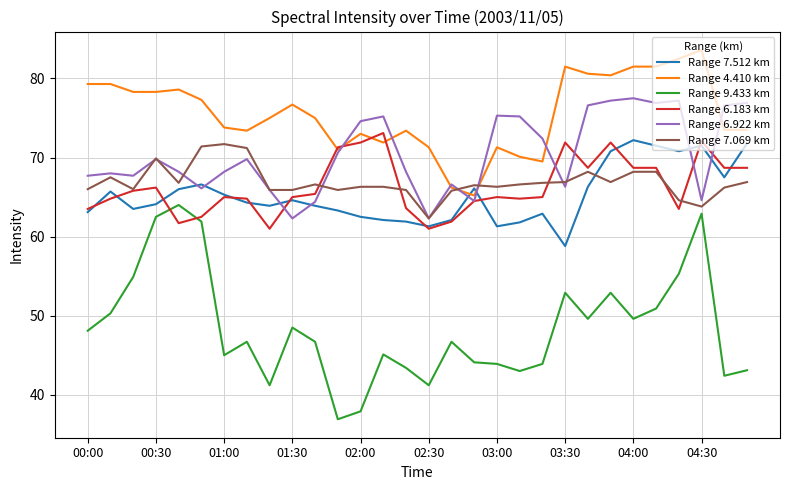

Does the chart display data point markers on the line(s)?

No